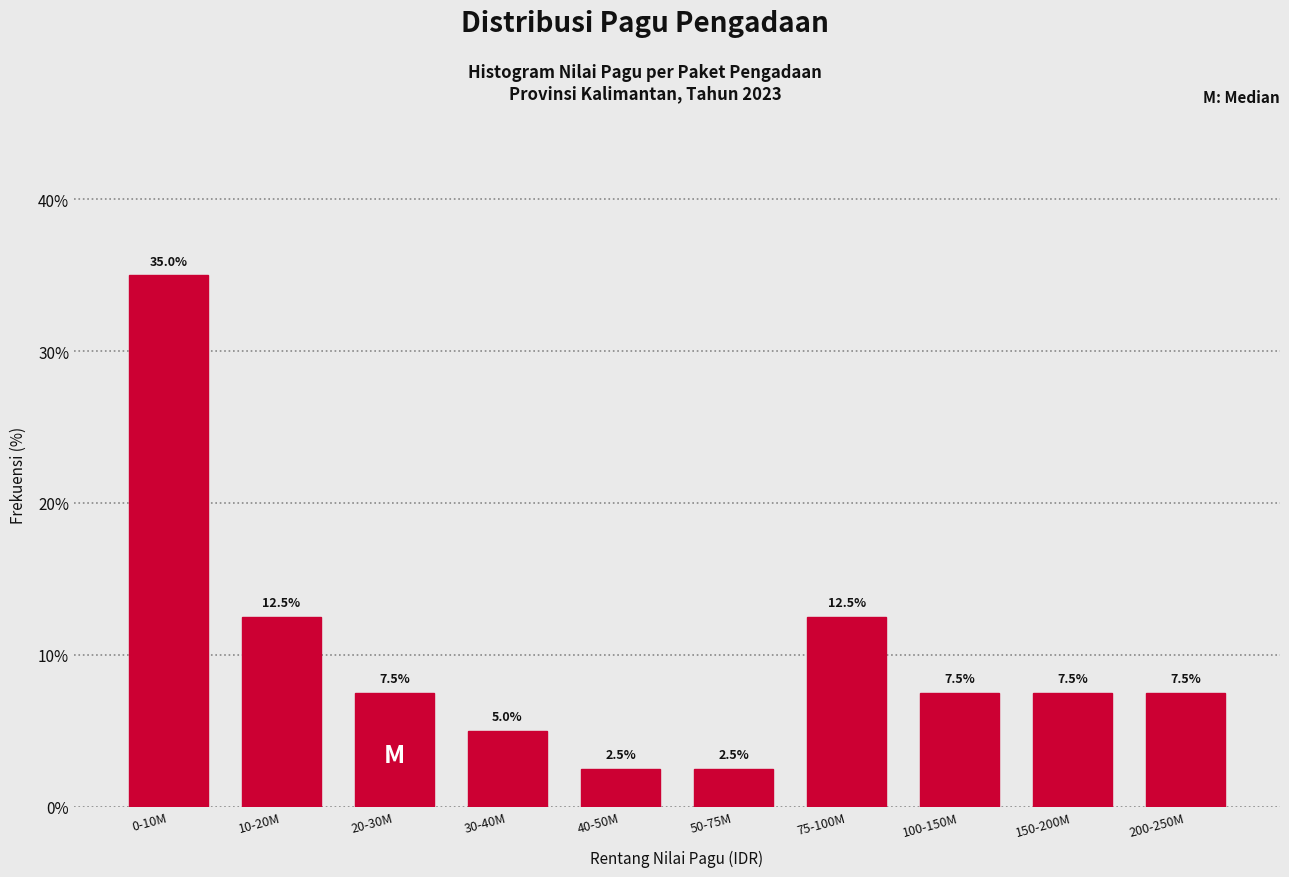

Reading left to right, extract all data points from this chart.

0-10M=35.0	10-20M=12.5	20-30M=7.5	30-40M=5.0	40-50M=2.5	50-75M=2.5	75-100M=12.5	100-150M=7.5	150-200M=7.5	200-250M=7.5